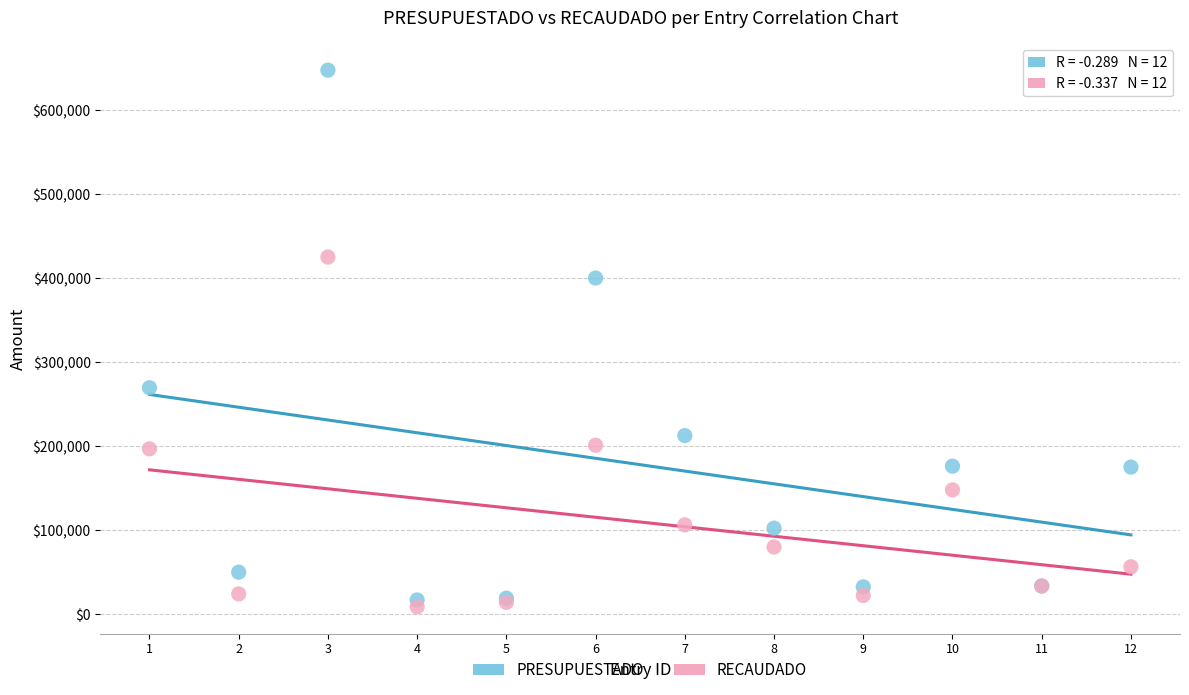

Across all series, what Y value is closest to 328086?

269430.0